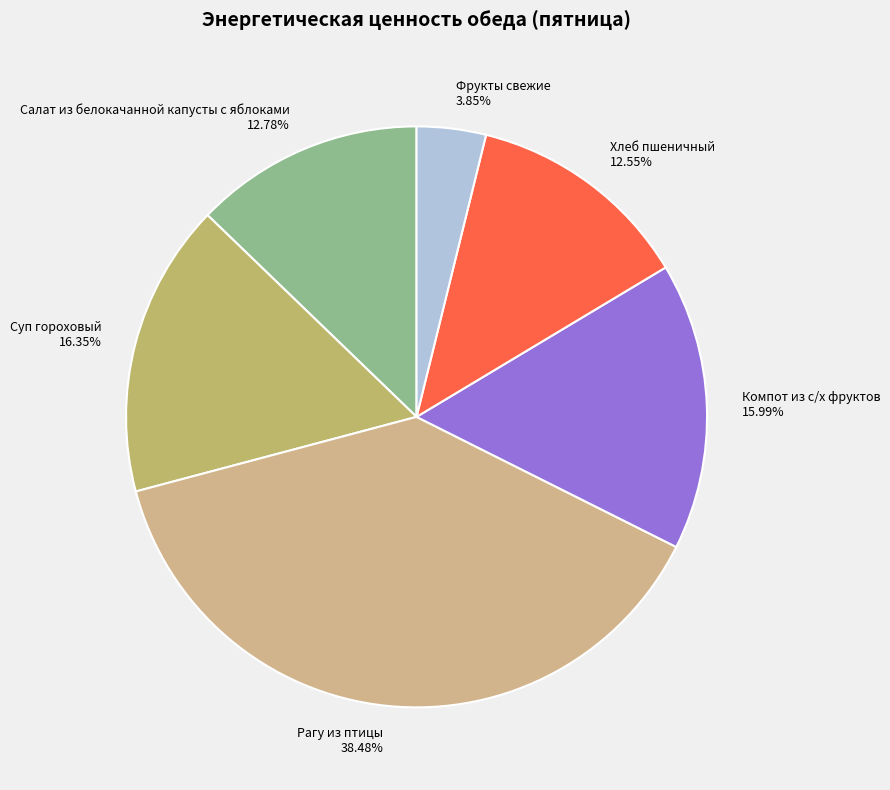

How many segments does this pie chart have?

6